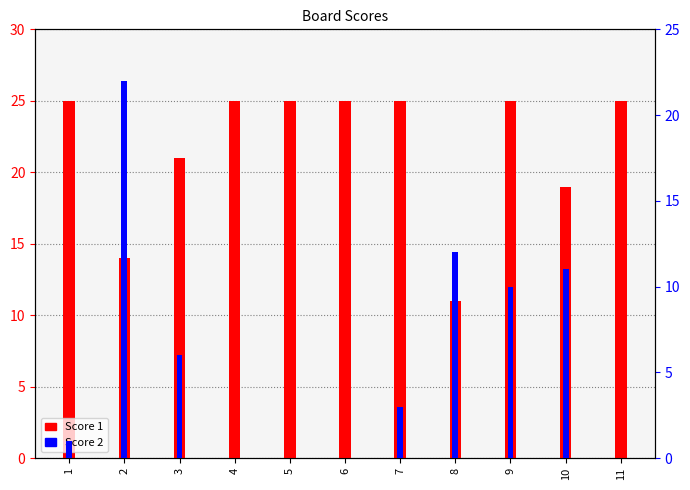

At which category is the sum across all series the highest?

2